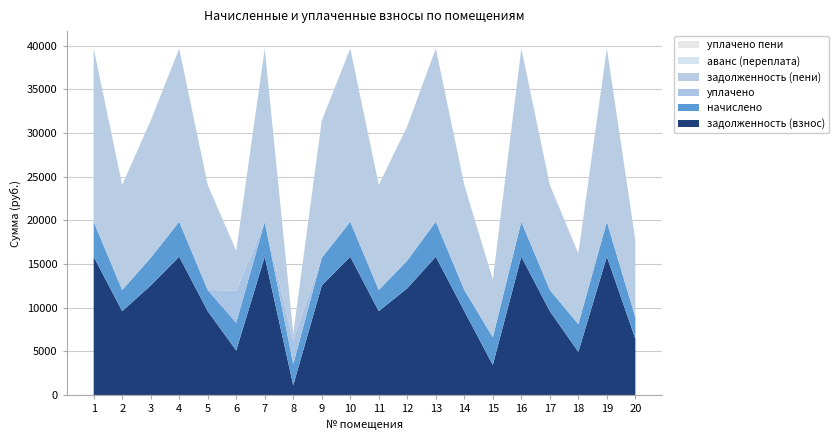

Reading left to right, what are all the values shown in this chart?

задолженность (взнос): 15840.0	9600.0	12537.6	15840.0	9600.0	5094.9	15840.0	1104.2	12537.6	15840.0	9600.0	12225.6	15840.0	9600.0	3437.6	15840.0	9600.0	4936.7	15840.0	6434.1
начислено: 4009.5	2430.0	3173.6	4009.5	2430.0	3173.6	4009.5	2430.0	3173.6	4009.5	2430.0	3173.6	4009.5	2430.0	3173.6	4009.5	2430.0	3173.6	4009.5	2430.0
уплачено: 0.0	0.0	0.0	0.0	0.0	3660.1	0.0	2724.8	0.0	0.0	0.0	0.0	0.0	0.0	0.0	0.0	0.0	0.0	0.0	0.0
задолженность (пени): 19849.5	12030.0	15711.2	19849.5	12030.0	4608.3	19849.5	809.3	15711.2	19849.5	12030.0	15399.2	19849.5	12030.0	6611.2	19849.5	12030.0	8110.3	19849.5	8864.1
аванс (переплата): 0.0	0.0	0.0	0.0	0.0	0.0	0.0	0.0	0.0	0.0	0.0	0.0	0.0	0.0	0.0	0.0	0.0	0.0	0.0	0.0
уплачено пени: 0.0	0.0	0.0	0.0	0.0	0.0	0.0	6.2	0.0	0.0	0.0	0.0	0.0	0.0	0.0	0.0	0.0	0.0	0.0	0.0